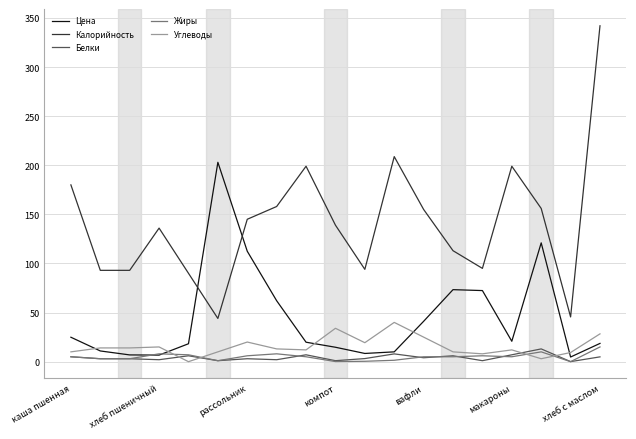

Which series has the largest range (max minus min)?

Калорийность